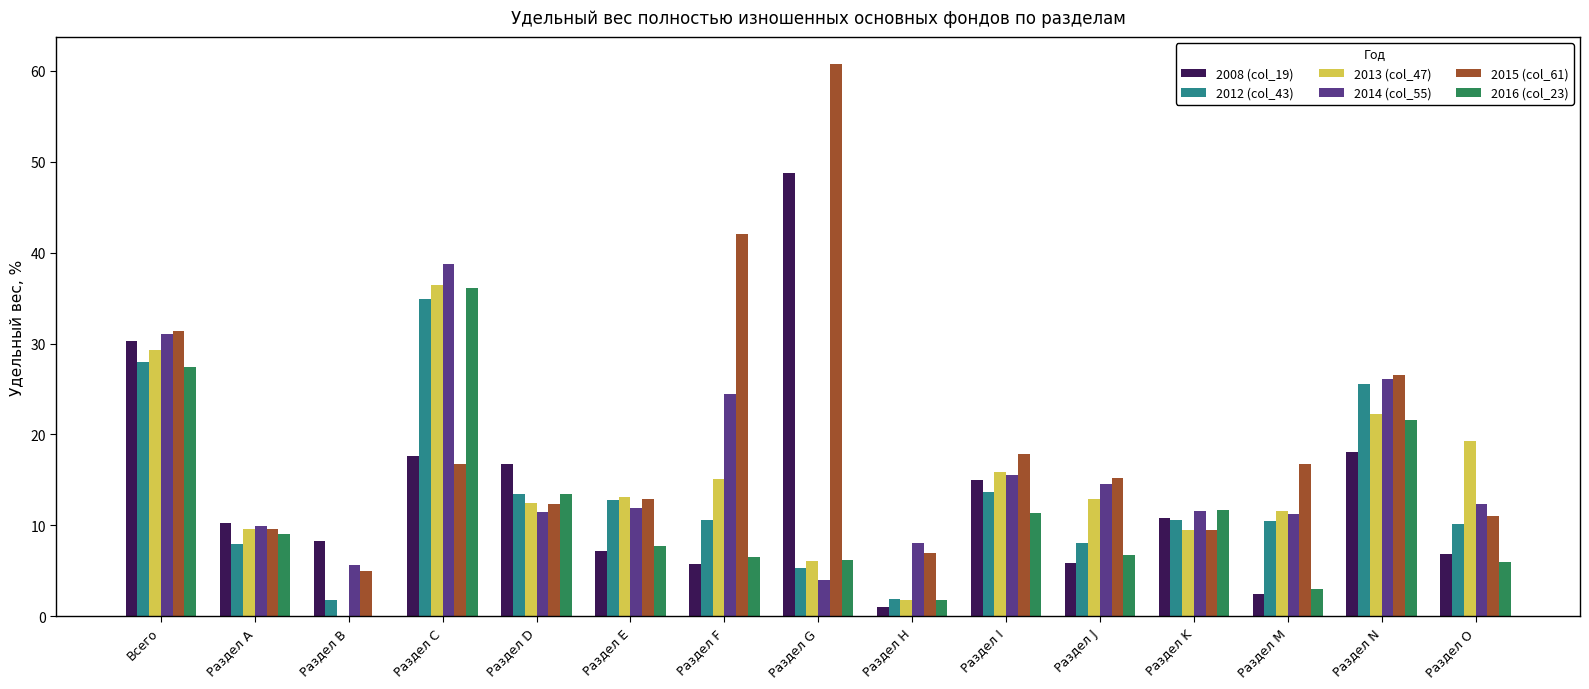

What is the sum of all 2008 (col_19) values?

205.1